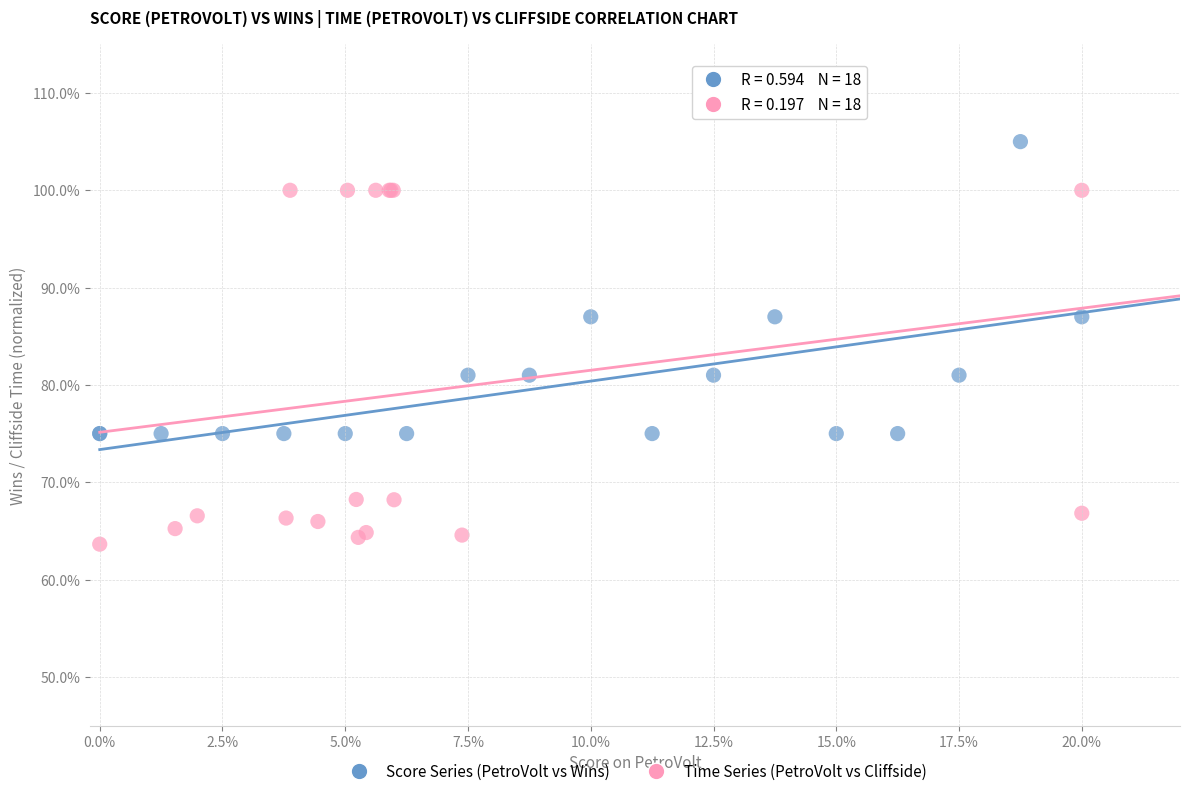

What are all the series names shown in the legend?

Score Series (PetroVolt vs Wins), Time Series (PetroVolt vs Cliffside)